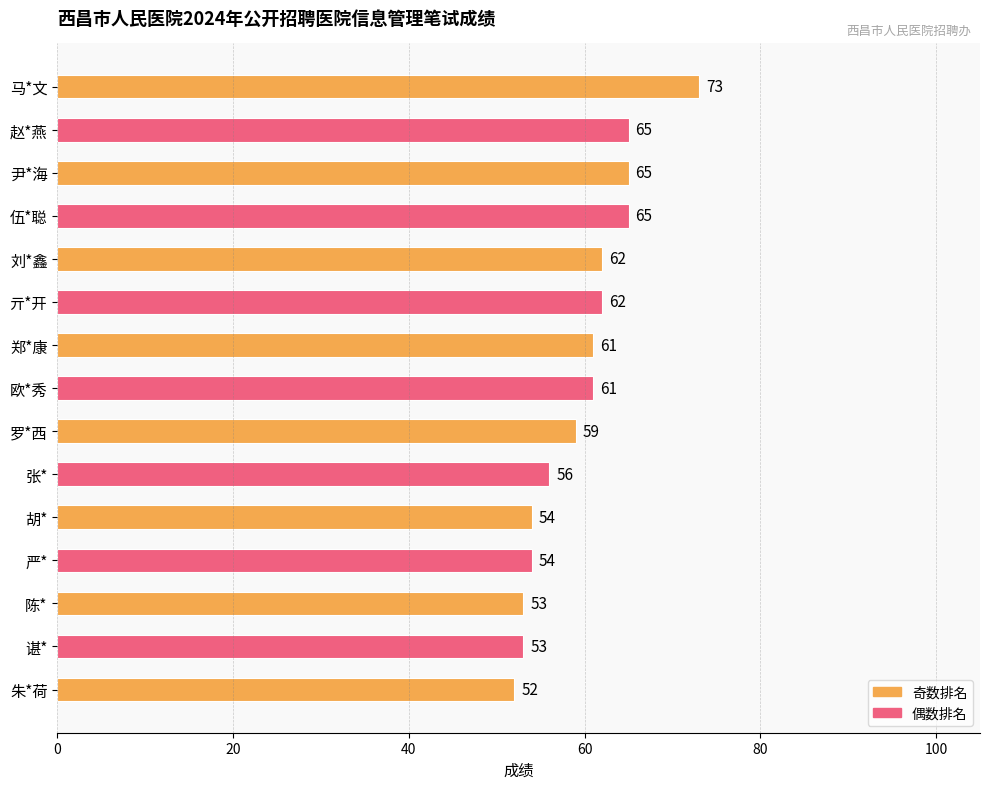

What is the value of the 9th bar from the top?

59